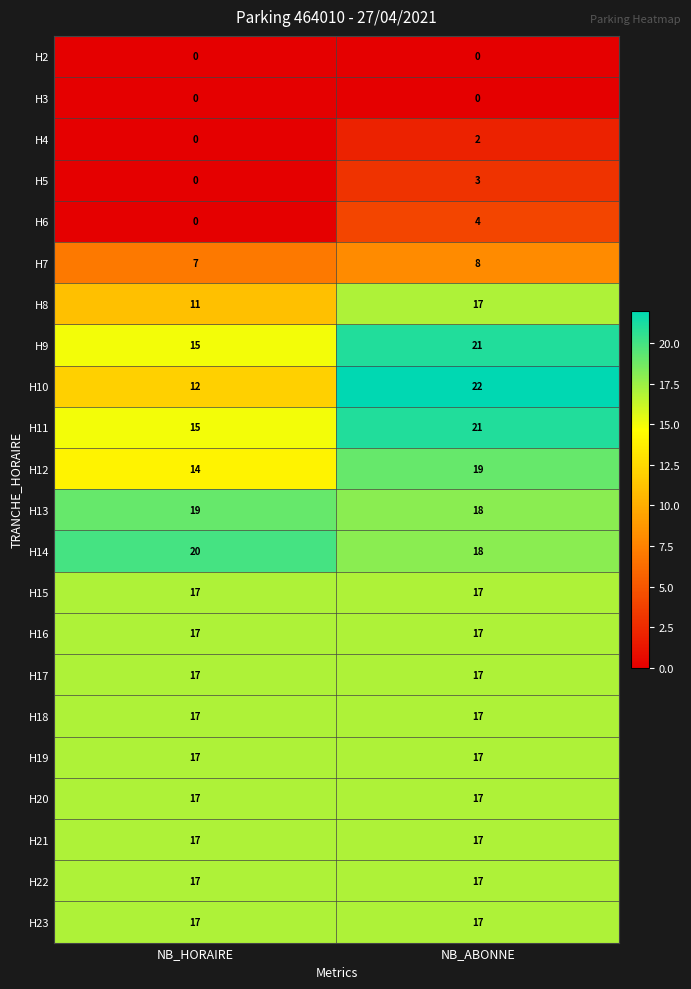

Which series changed the most between NB_HORAIRE and NB_ABONNE?

H10